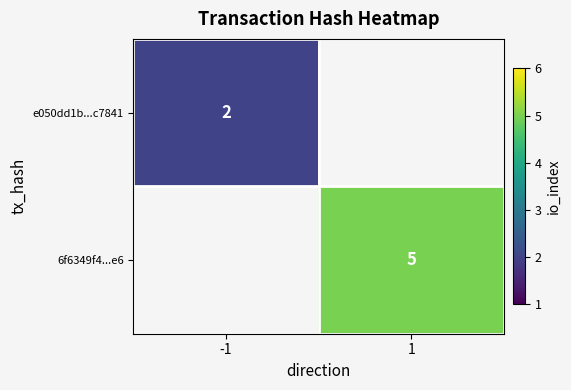

Is it true that 6f6349f4...e6 equals 5 at 1?

True